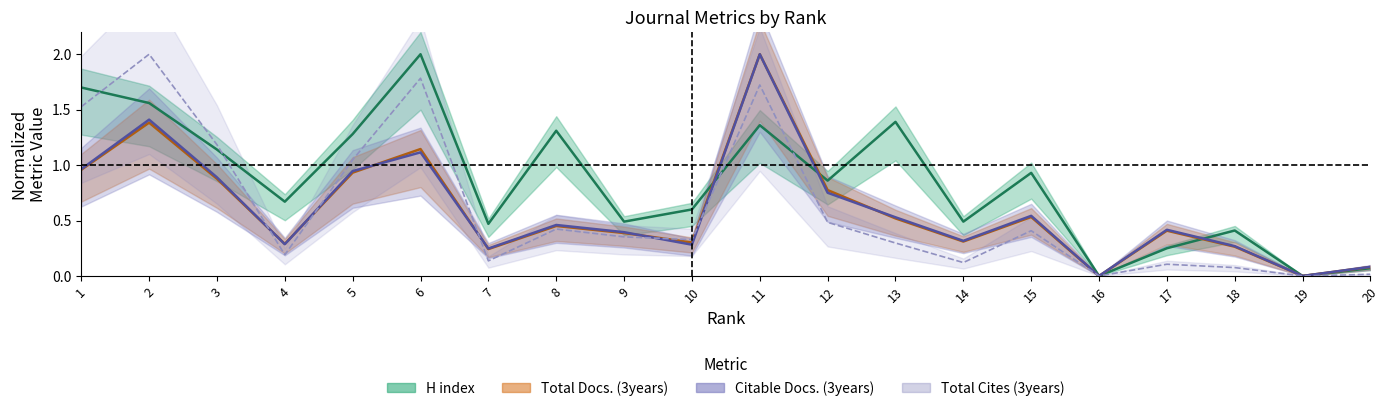

Between 9 and 15, which series saw the biggest shift?

H index